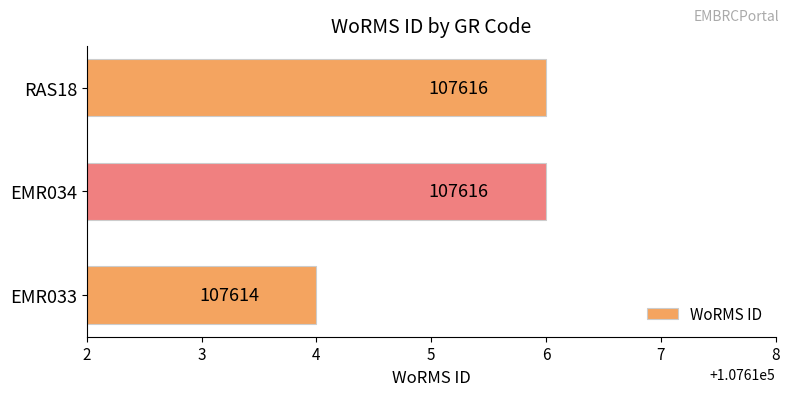

What is the maximum value shown in the chart?

107616